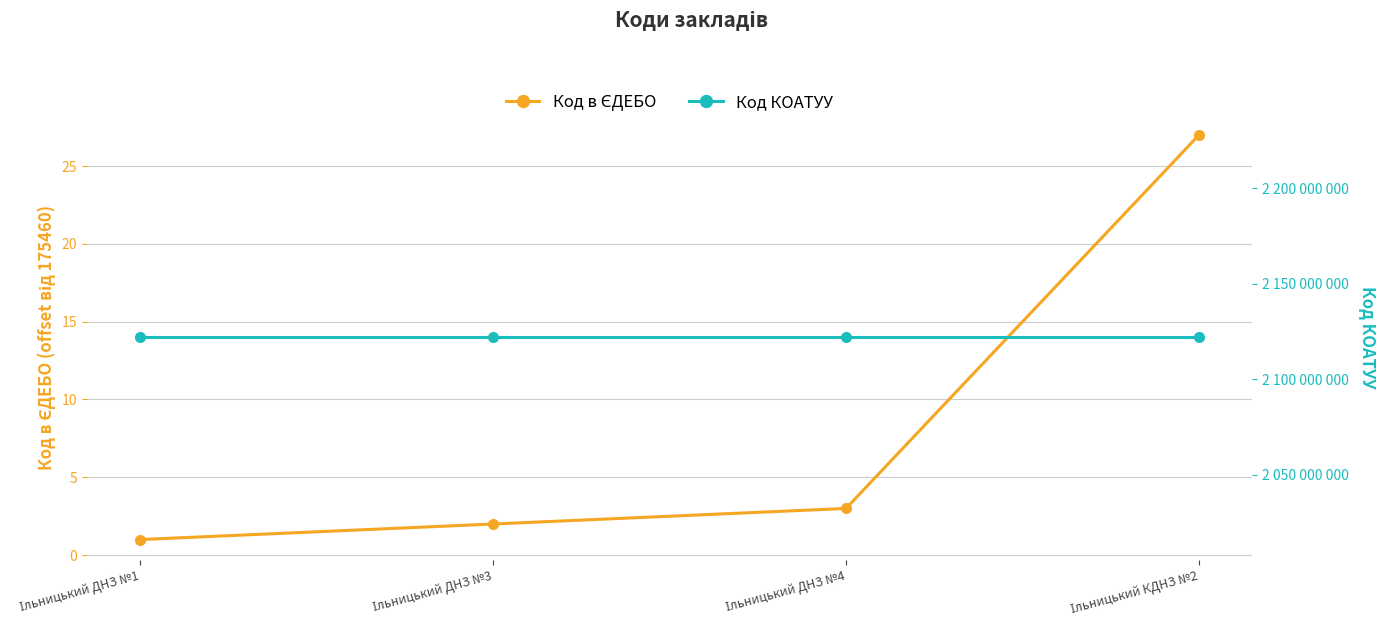

True or false: Код КОАТУУ and Код в ЄДЕБО cross at least once.

False